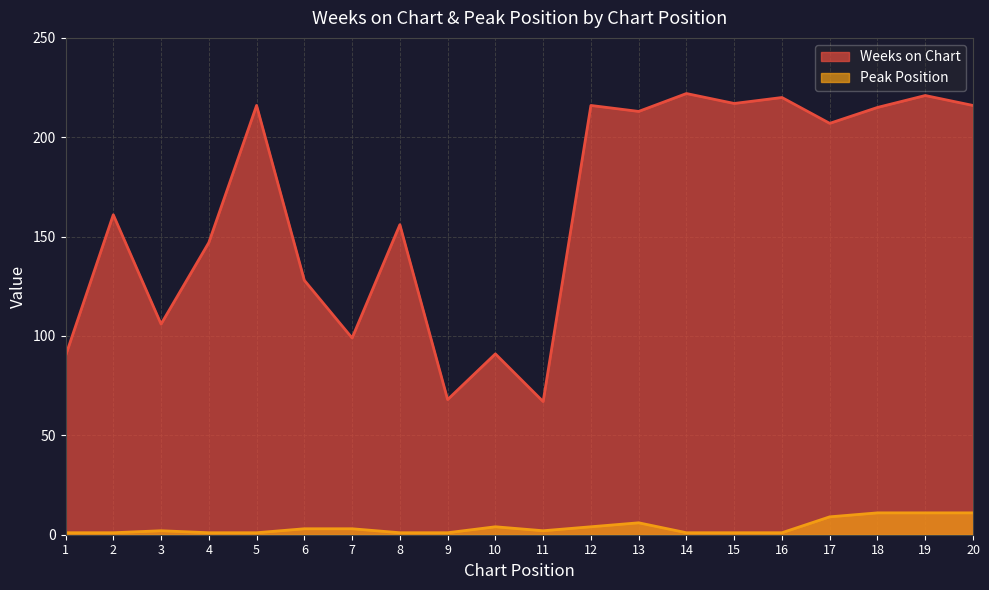

Rank the series by their average value, from lowest to highest.

Peak Position, Weeks on Chart